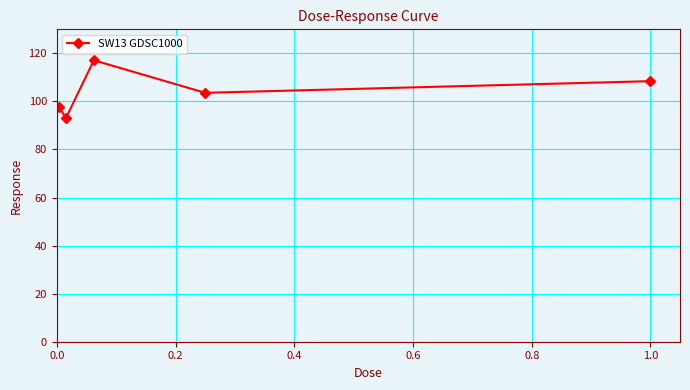

What is the sum of all values?

519.8